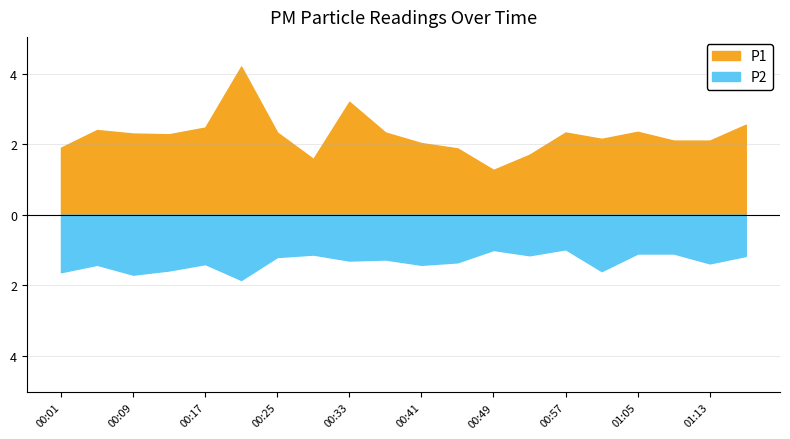

What are all the series names shown in the legend?

P1, P2